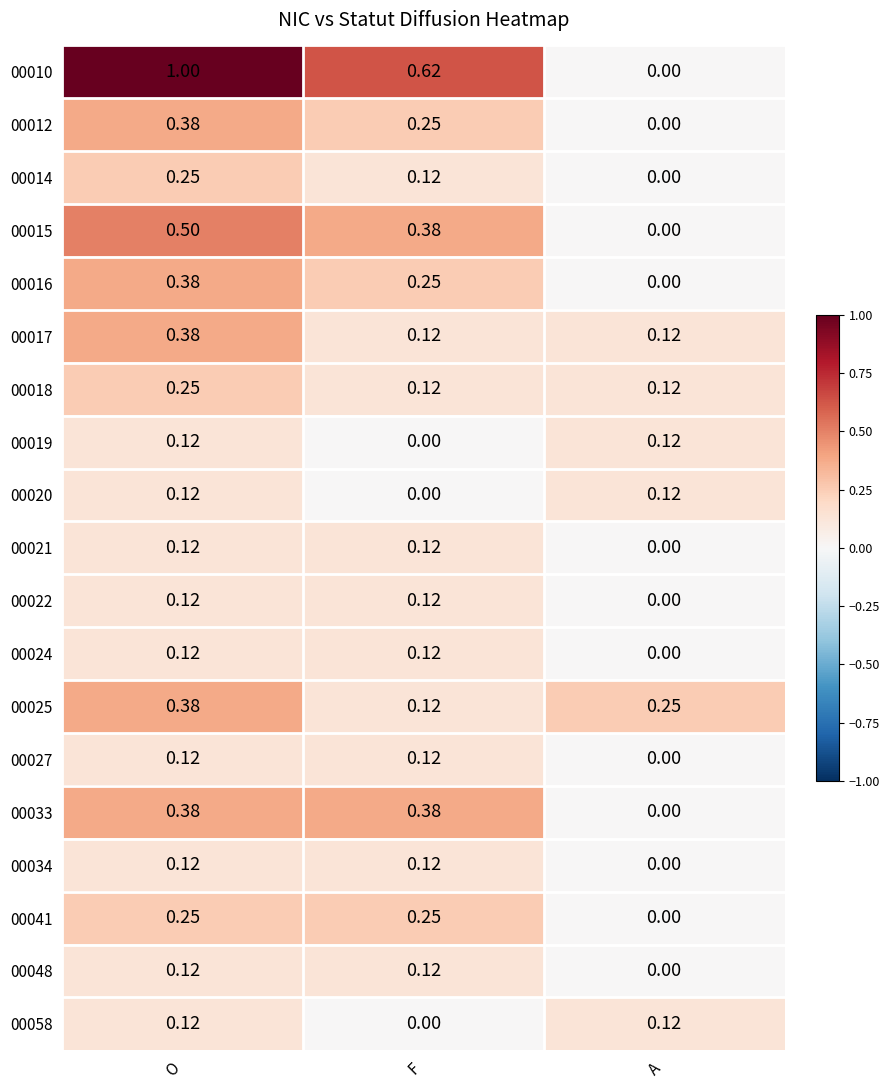

Which category has the highest value across all series?

O